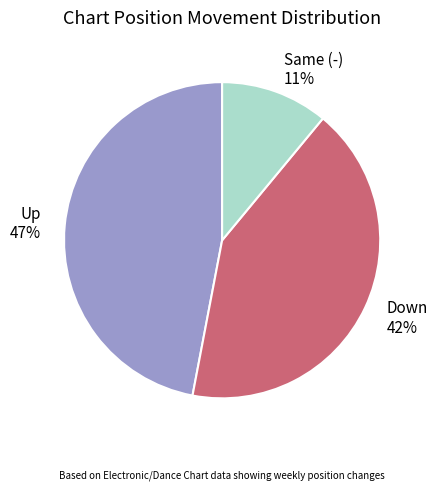

Which slice is the smallest?

Same (-) 11%